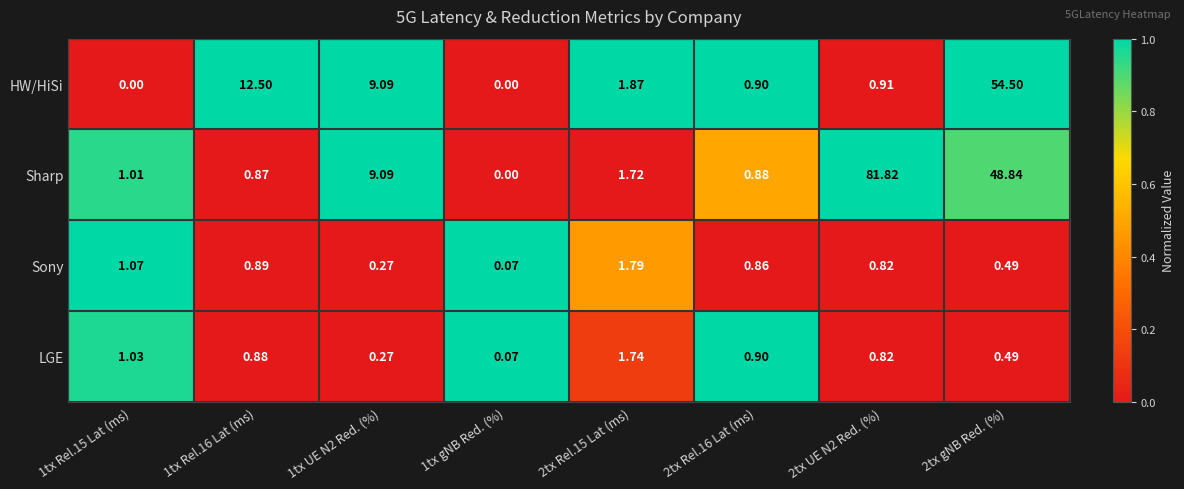

Which series has the widest spread of values?

Sharp